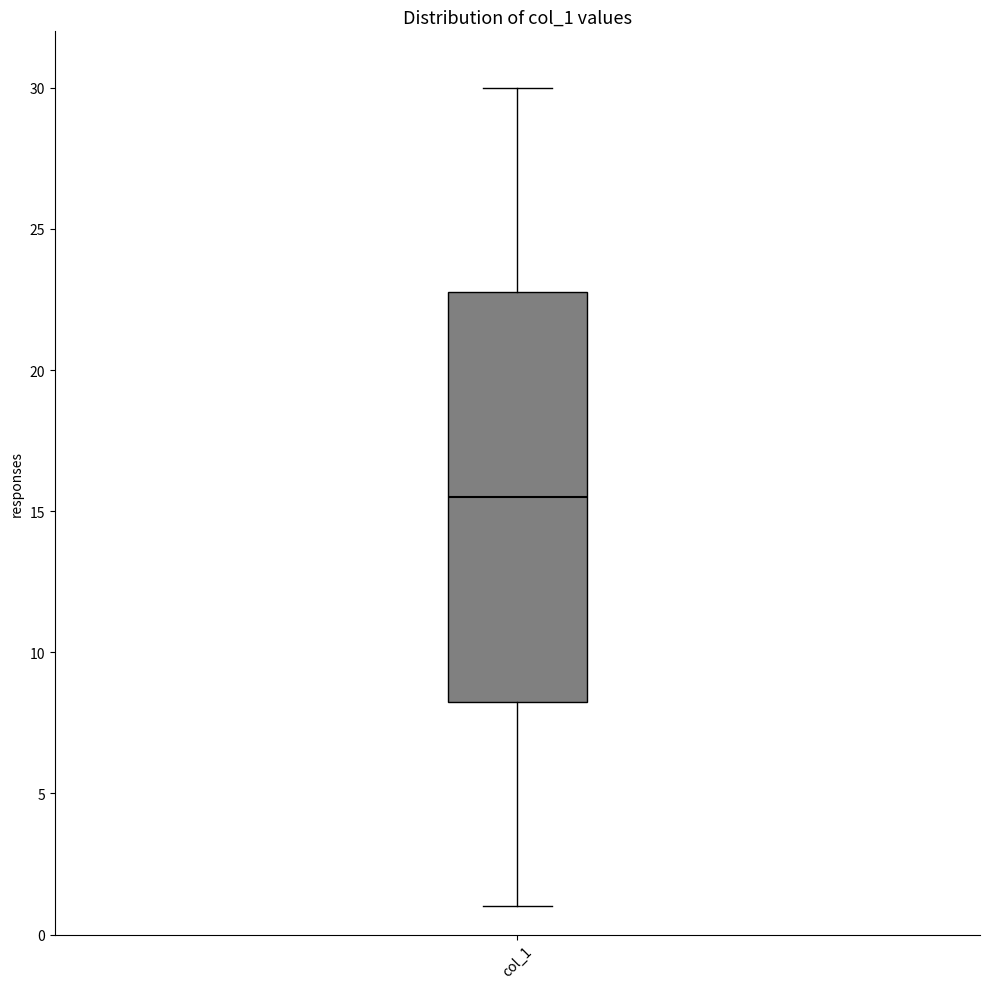

Read this box plot against the y-axis: the position of the median line, the range covered by the box, and the ends of both whiskers. The values are not printed on the chart, so give them approximately, as read against the axis.

median 15.5, box 8.5 to 23.0, whiskers 1.0 to 30.0